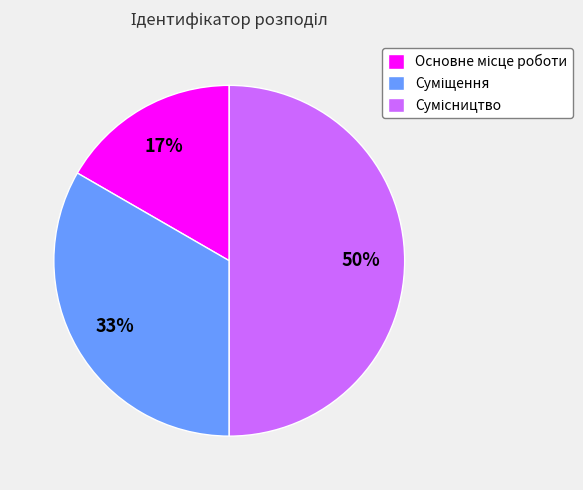

To the nearest percent, what is the difference between the largest and smallest slice percentages?

33%